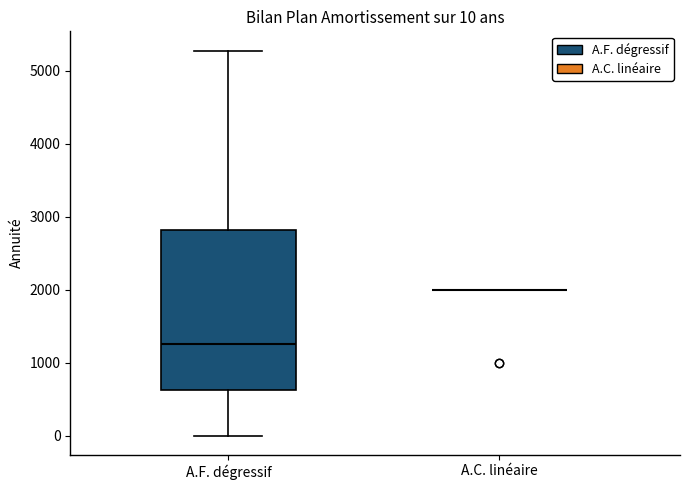

Which box is the tallest, from its lower edge to its upper edge?

A.F. dégressif